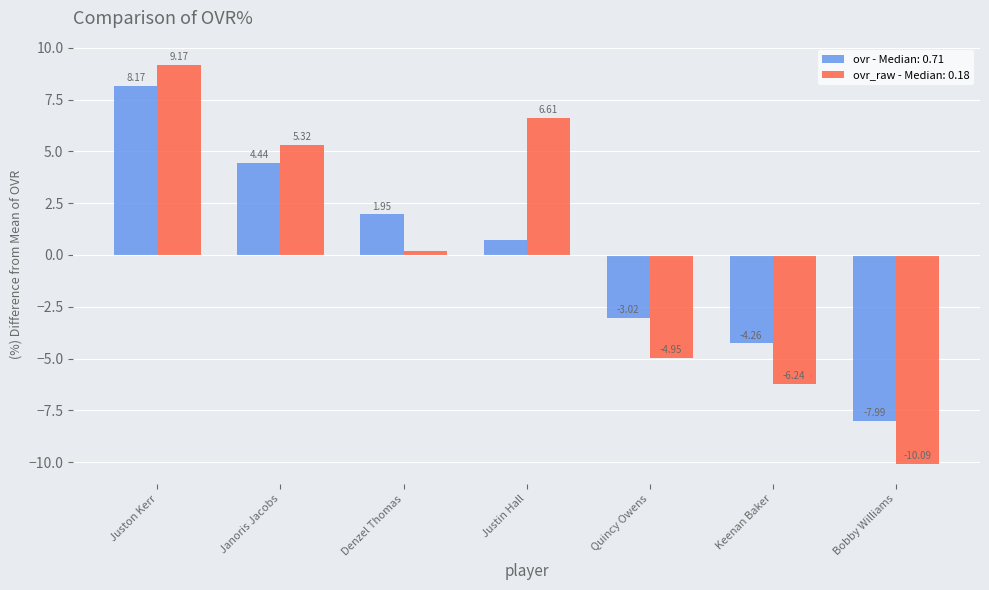

How many bars are there in each group?

2